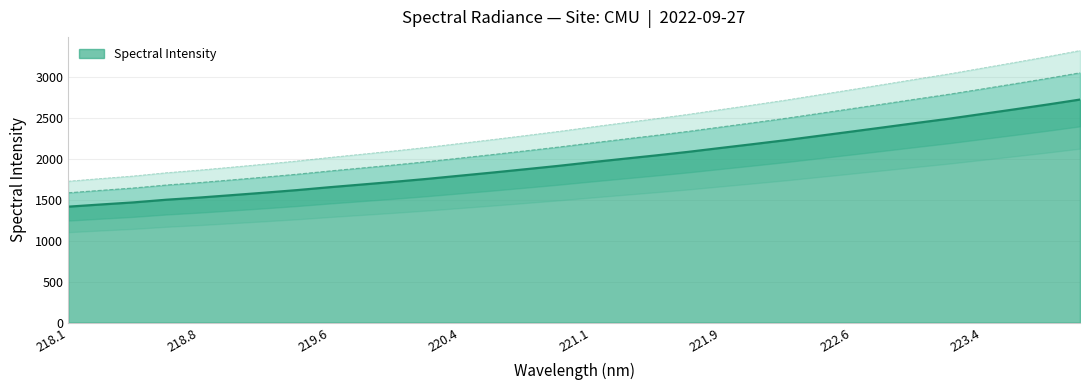

True or false: the data shows 2435.1 at 223.0264.

True